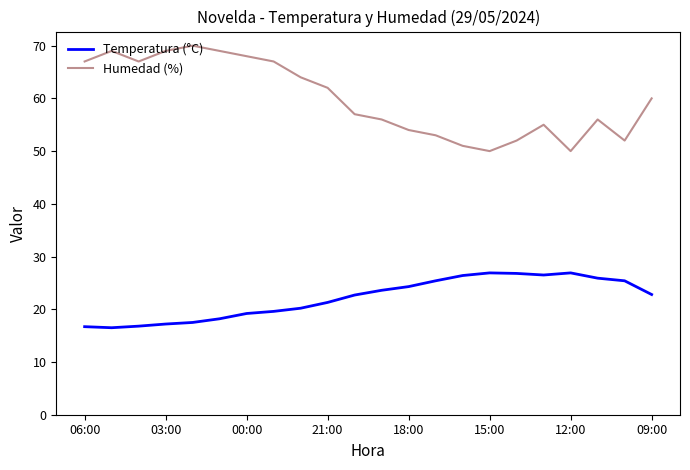

How many lines are shown in the chart?

2